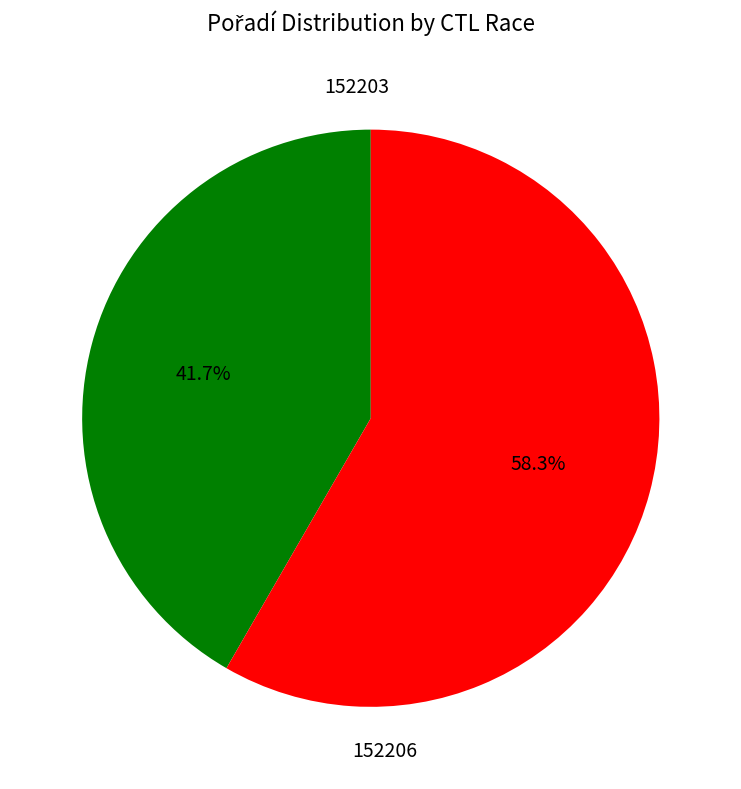

How many slices are in this pie chart?

2